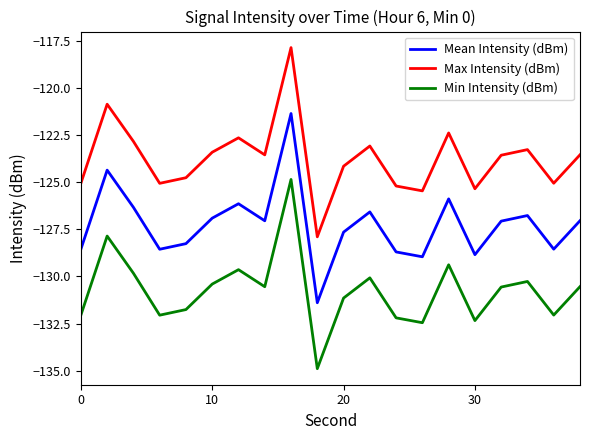

Which series has the largest total across all categories?

Max Intensity (dBm)